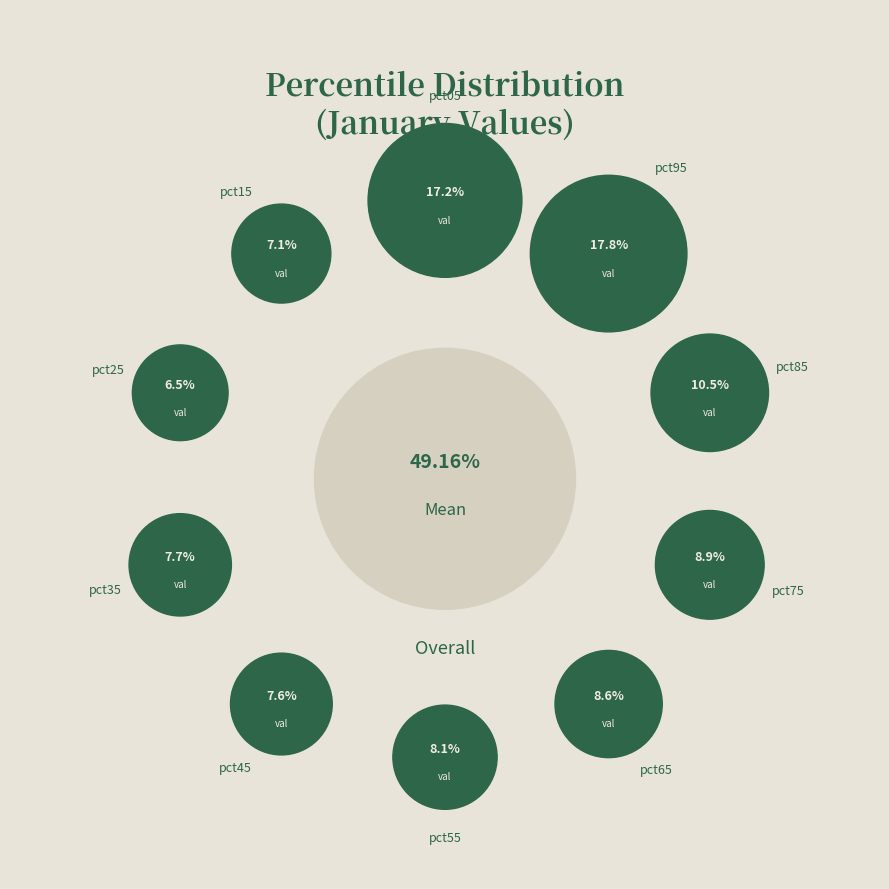

Does pct05 represent more than half of the total?

No